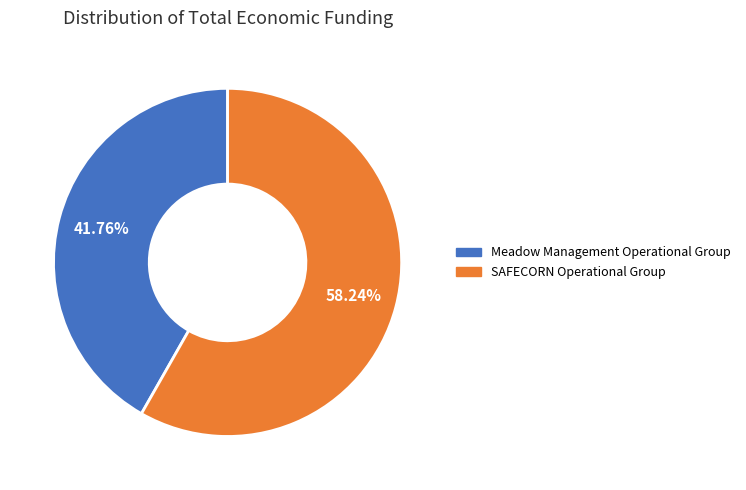

The Meadow Management Operational Group slice represents 52% of the pie. True or false?

False